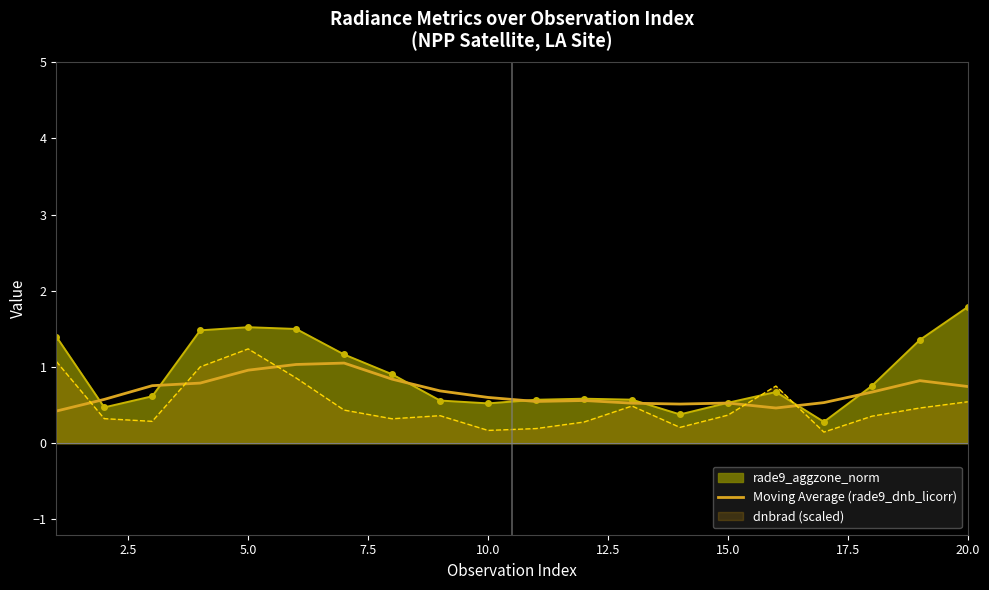

True or false: Moving Average (rade9_dnb_licorr) has a value of 0.2 at 10.0.

False